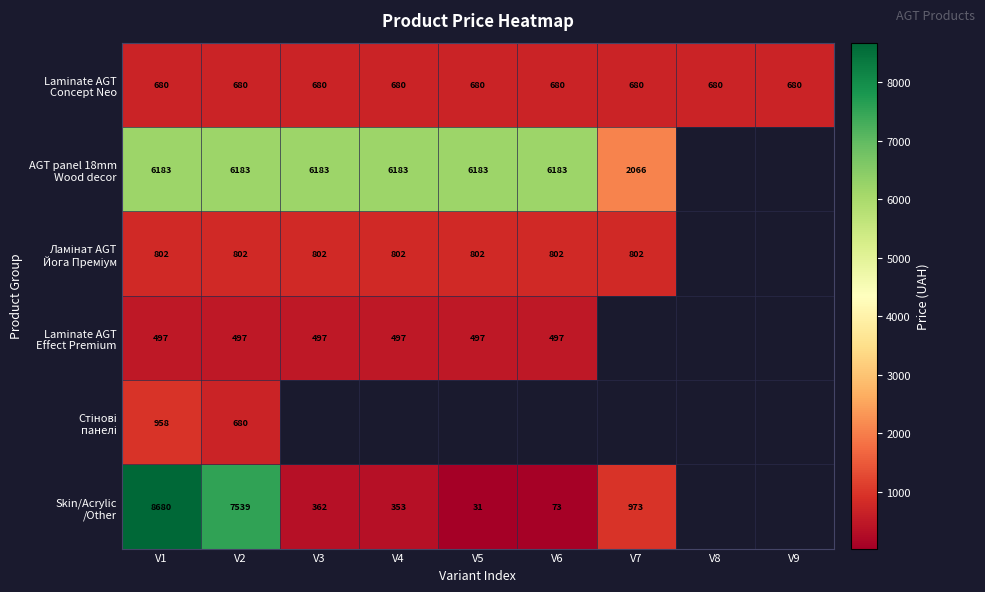

How many distinct data groups are displayed?

6